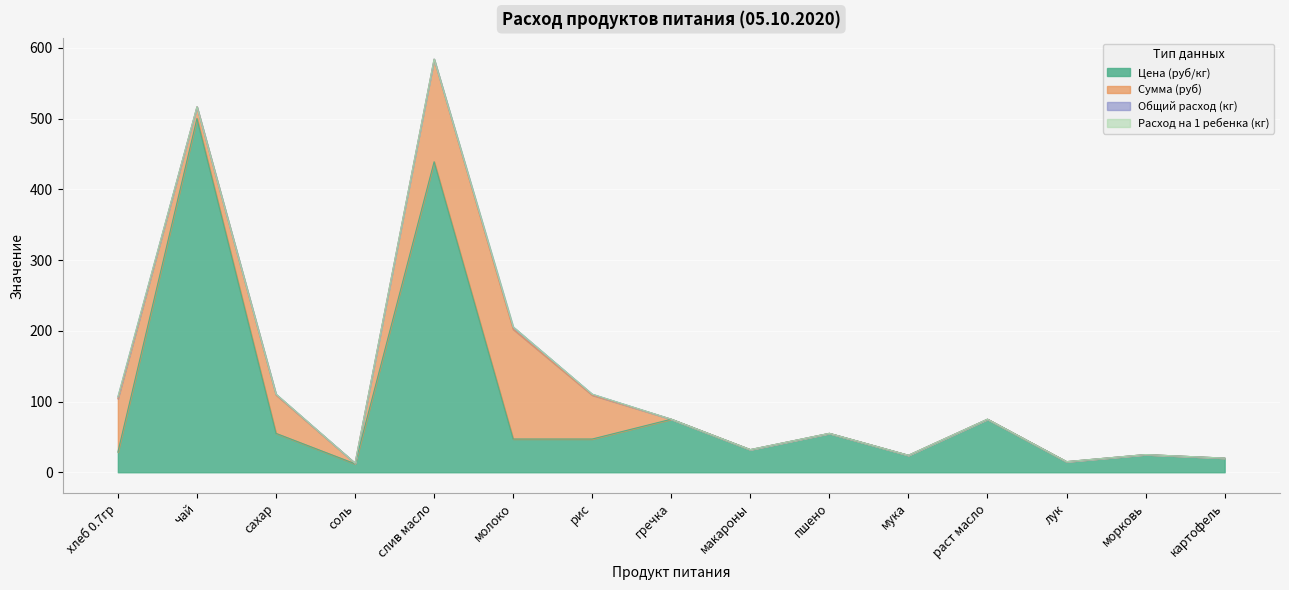

Reading left to right, list all the values displayed in this chart.

Цена (руб/кг): хлеб 0.7гр=28.6	чай=500.0	сахар=55.0	соль=12.0	слив масло=438.9	молоко=47.0	рис=47.0	гречка=75.0	макароны=32.0	пшено=55.0	мука=24.0	раст масло=75.0	лук=15.0	морковь=25.0	картофель=20.0
Сумма (руб): хлеб 0.7гр=75.4	чай=16.5	сахар=54.5	соль=0.8	слив масло=144.8	молоко=155.1	рис=62.0	гречка=0.0	макароны=0.0	пшено=0.0	мука=0.0	раст масло=0.0	лук=0.0	морковь=0.0	картофель=0.0
Общий расход (кг): хлеб 0.7гр=2.6	чай=0.0	сахар=1.0	соль=0.1	слив масло=0.3	молоко=3.3	рис=1.3	гречка=0.0	макароны=0.0	пшено=0.0	мука=0.0	раст масло=0.0	лук=0.0	морковь=0.0	картофель=0.0
Расход на 1 ребенка (кг): хлеб 0.7гр=0.1	чай=0.0	сахар=0.0	соль=0.0	слив масло=0.0	молоко=0.1	рис=0.0	гречка=0.0	макароны=0.0	пшено=0.0	мука=0.0	раст масло=0.0	лук=0.0	морковь=0.0	картофель=0.0